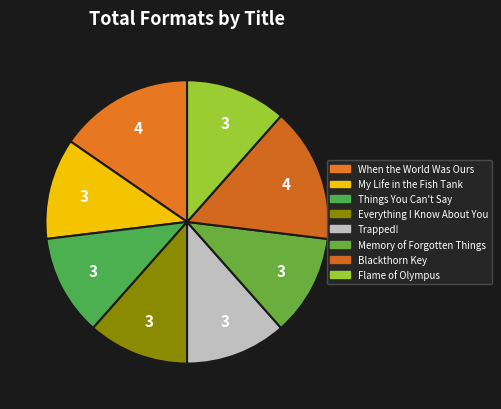

The Memory of Forgotten Things slice represents 22% of the pie. True or false?

False